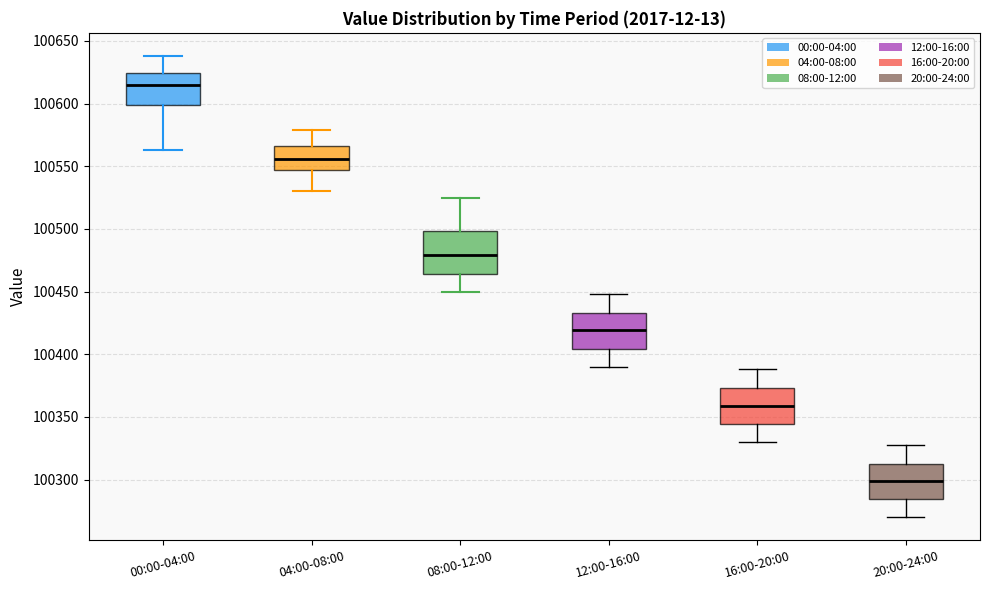

Which box's median line is the highest?

00:00-04:00